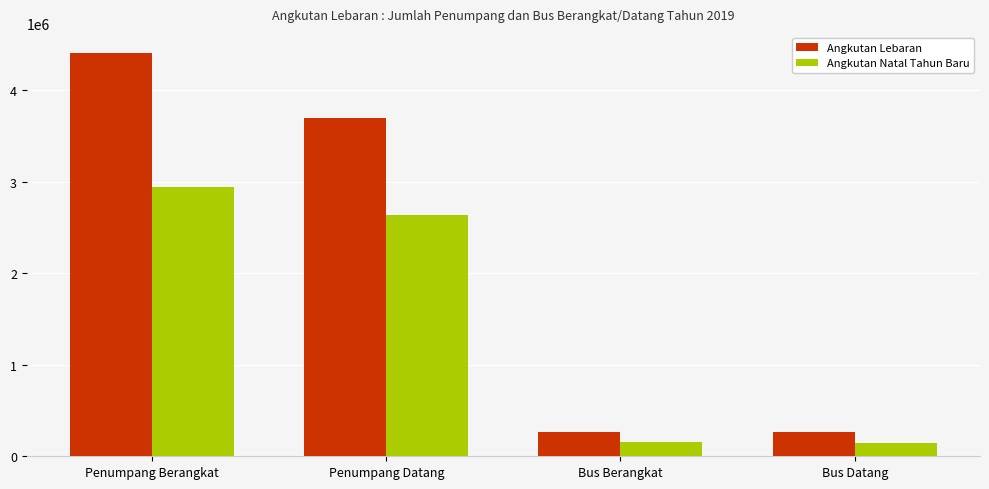

What position from the left is Bus Datang?

4